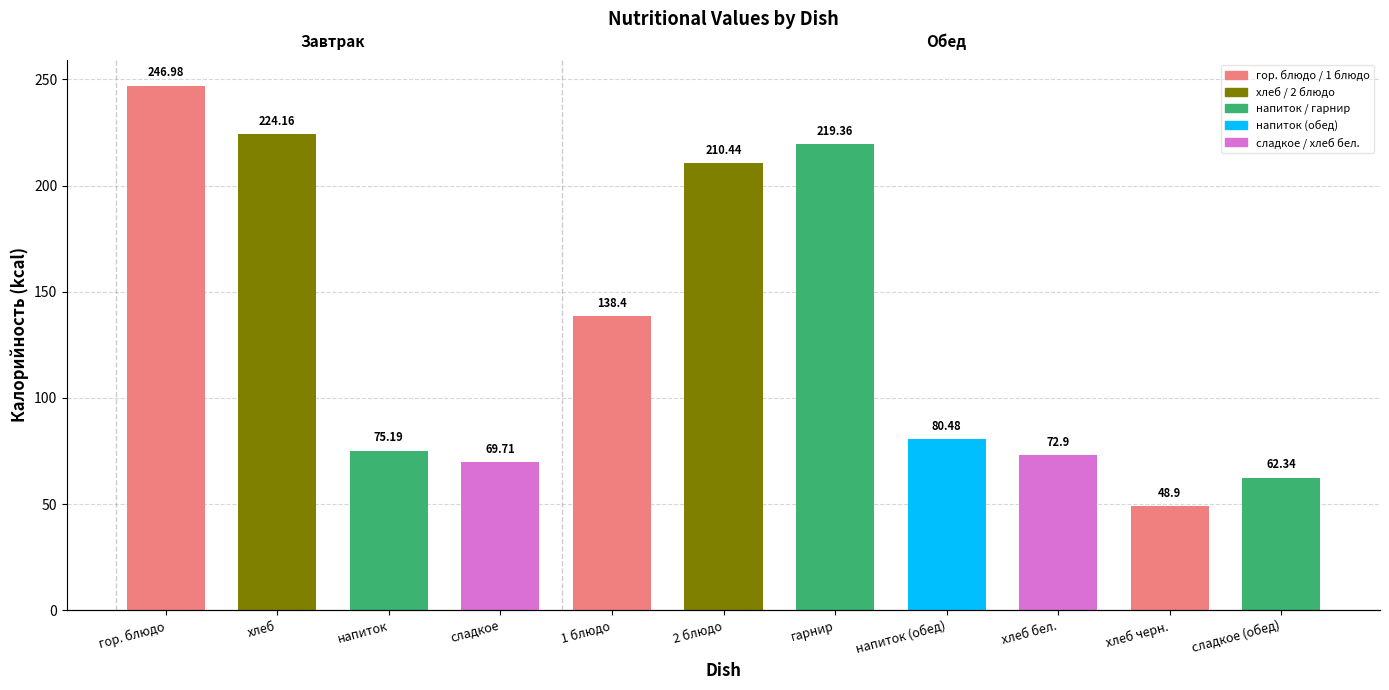

True or false: the data shows 138.4 at 1 блюдо.

True